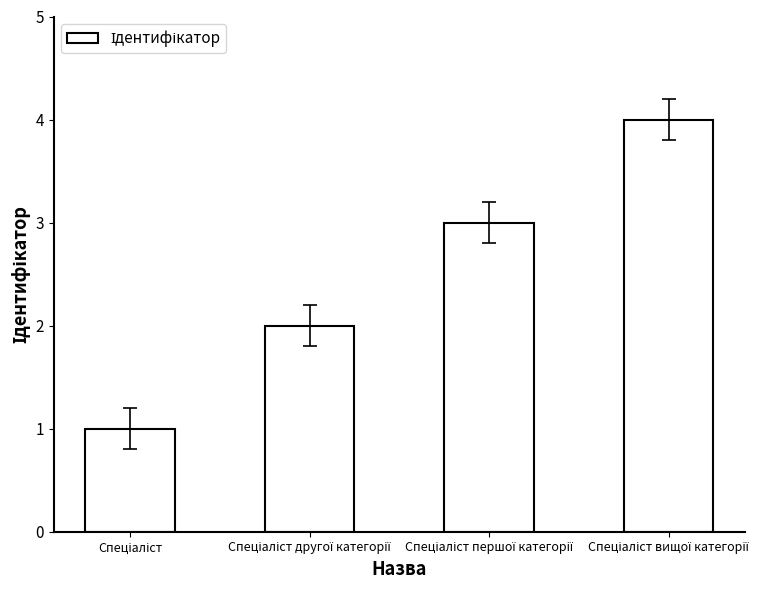

What is the sum of all values?

10